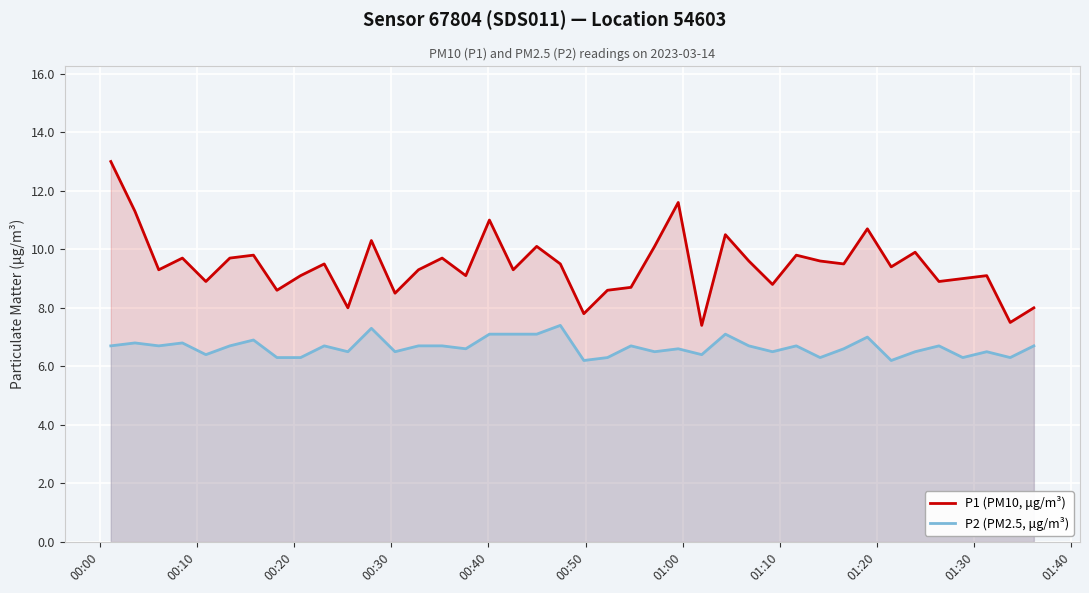

In P2 (PM2.5, μg/m³), how many points are higher than both neighbors (excluding endpoints)?

13